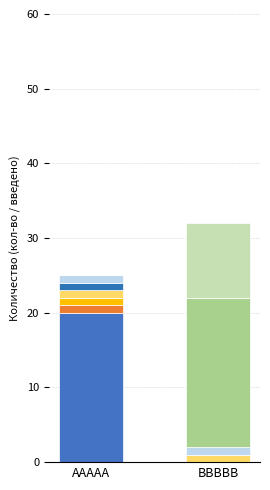

Is it true that ВВВВВ Введено equals 20 at ВВВВВ?

True